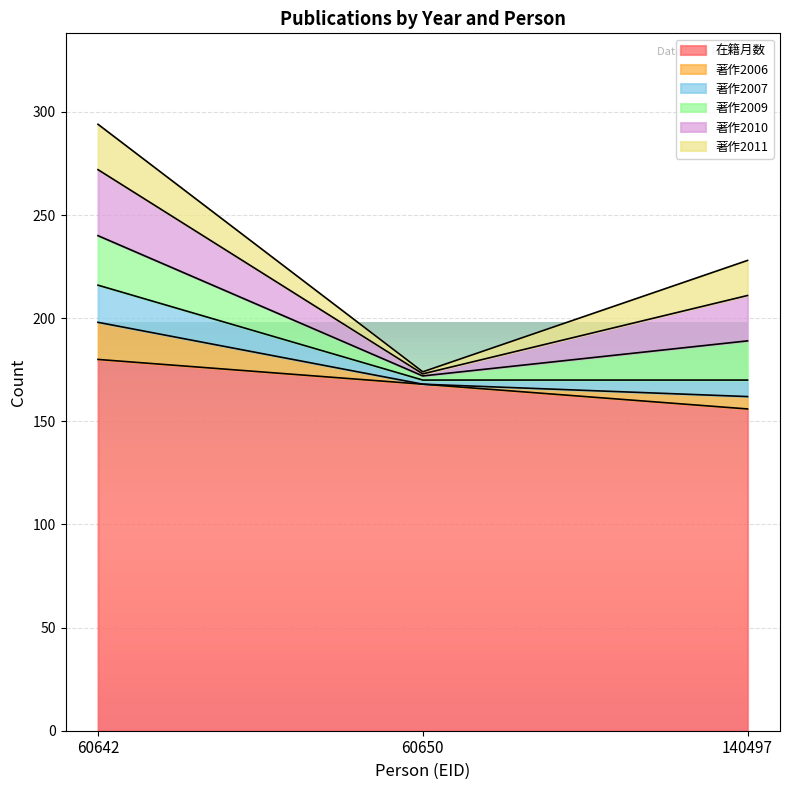

The 著作2007 series shows 75 at 140497. True or false?

False